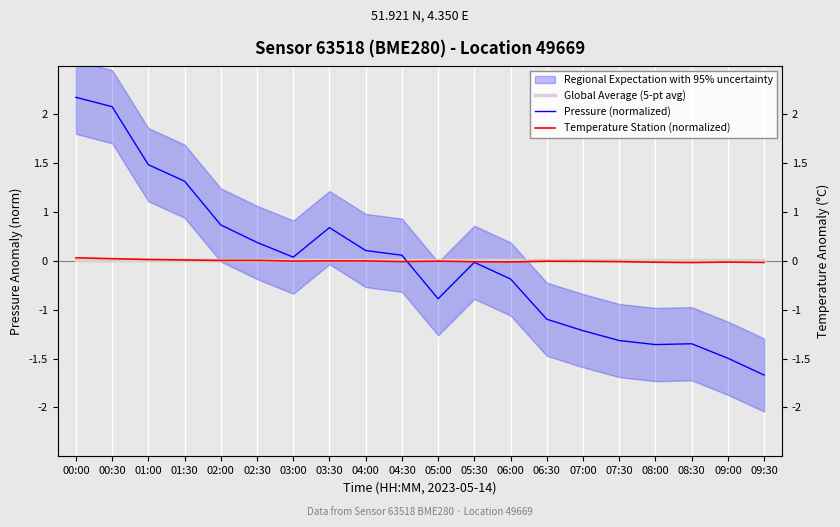

What is the difference between the maximum and minimum values in the Temperature Station (normalized) series?

1.9